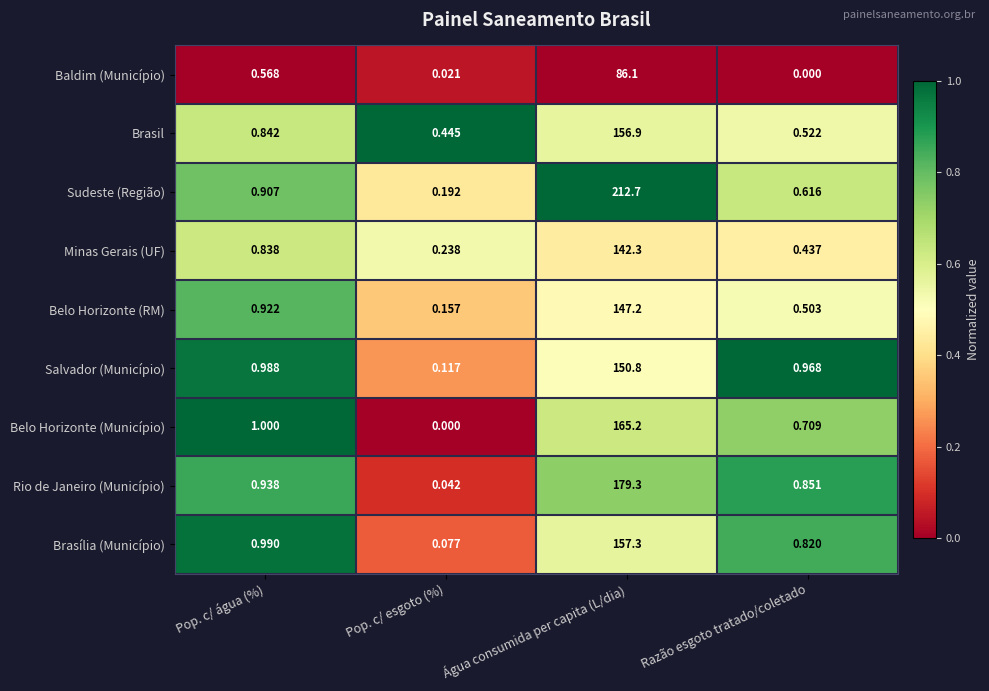

Where is Belo Horizonte (RM) nearest to the value 73?

Pop. c/ água (%)